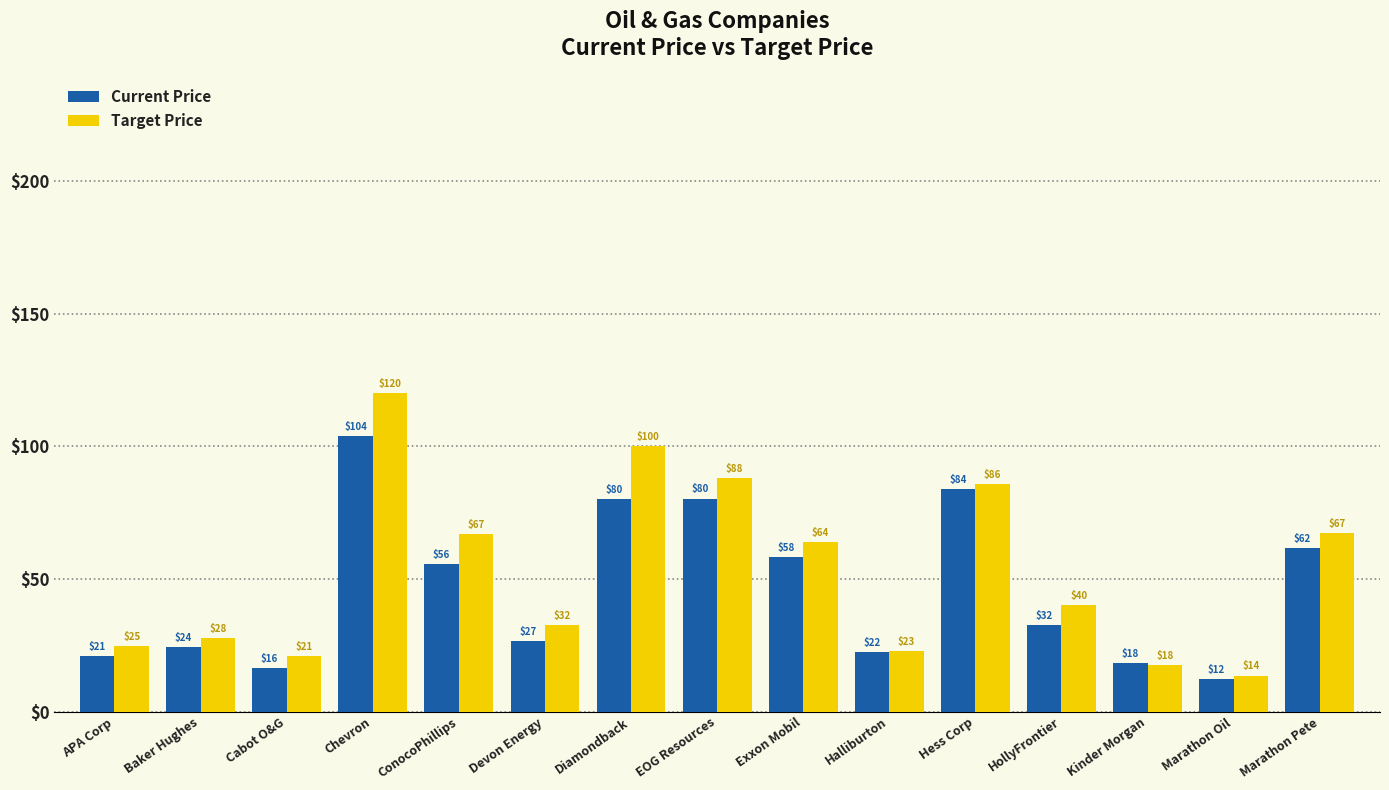

What is the spread (max minus min) of values at Marathon Pete?

5.4